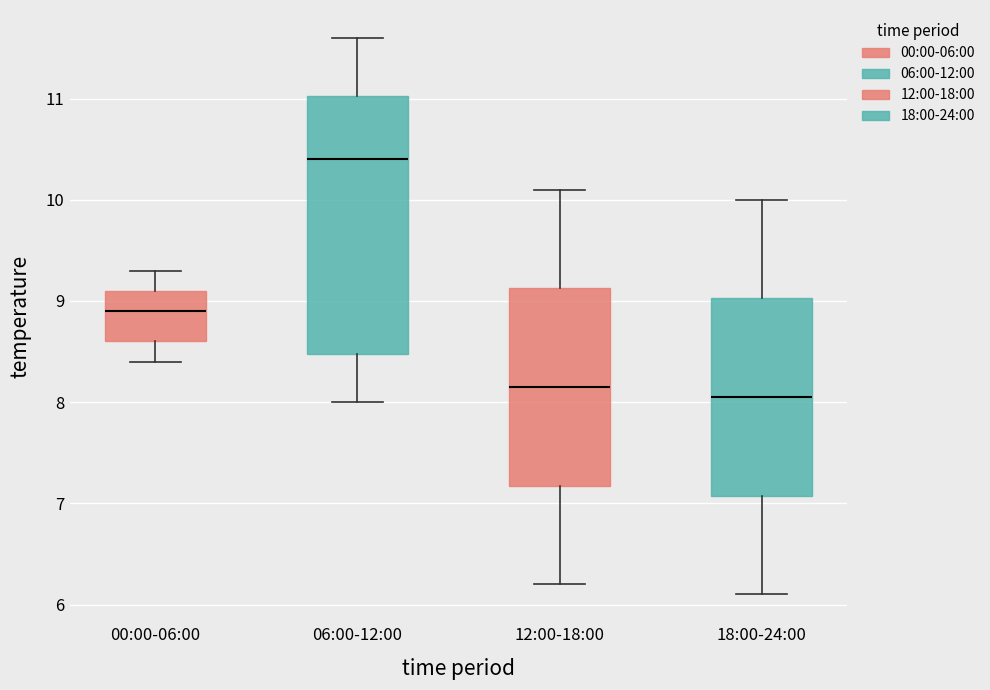

Comparing the boxes themselves (not the whiskers), which one is the tallest?

06:00-12:00